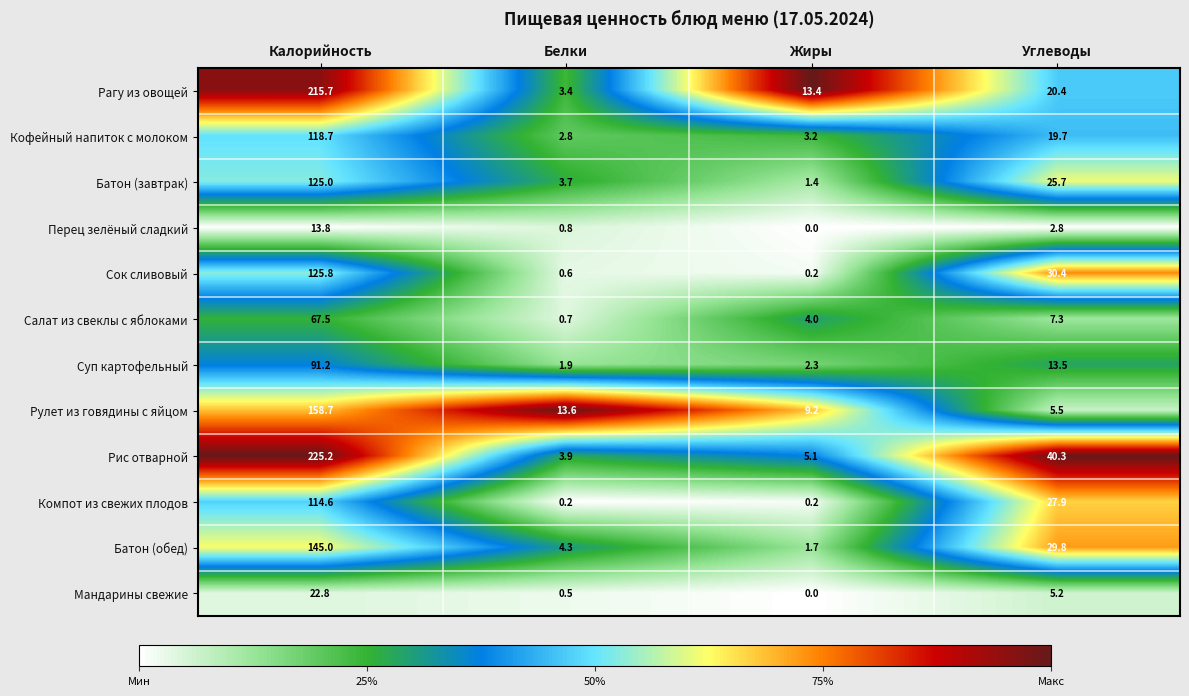

At which category is the sum across all series the highest?

Калорийность